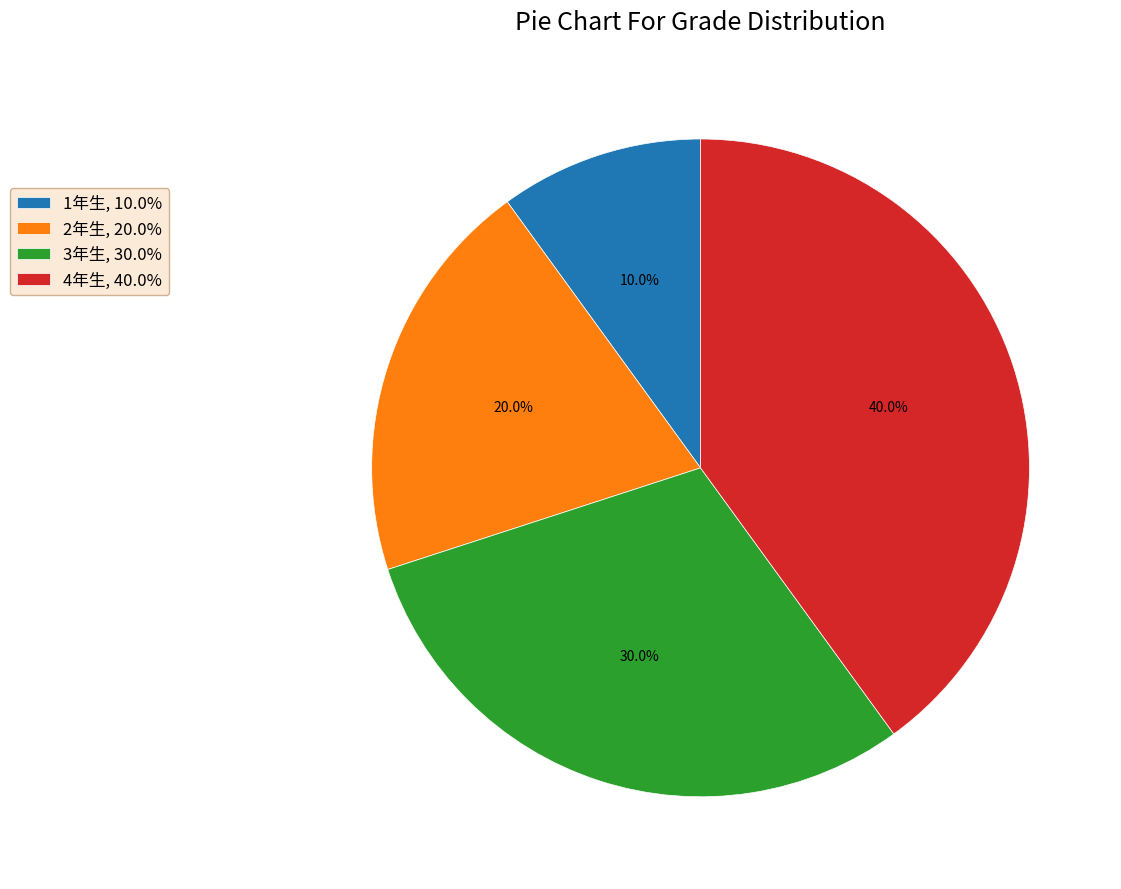

What is the largest slice in the pie chart?

4年生